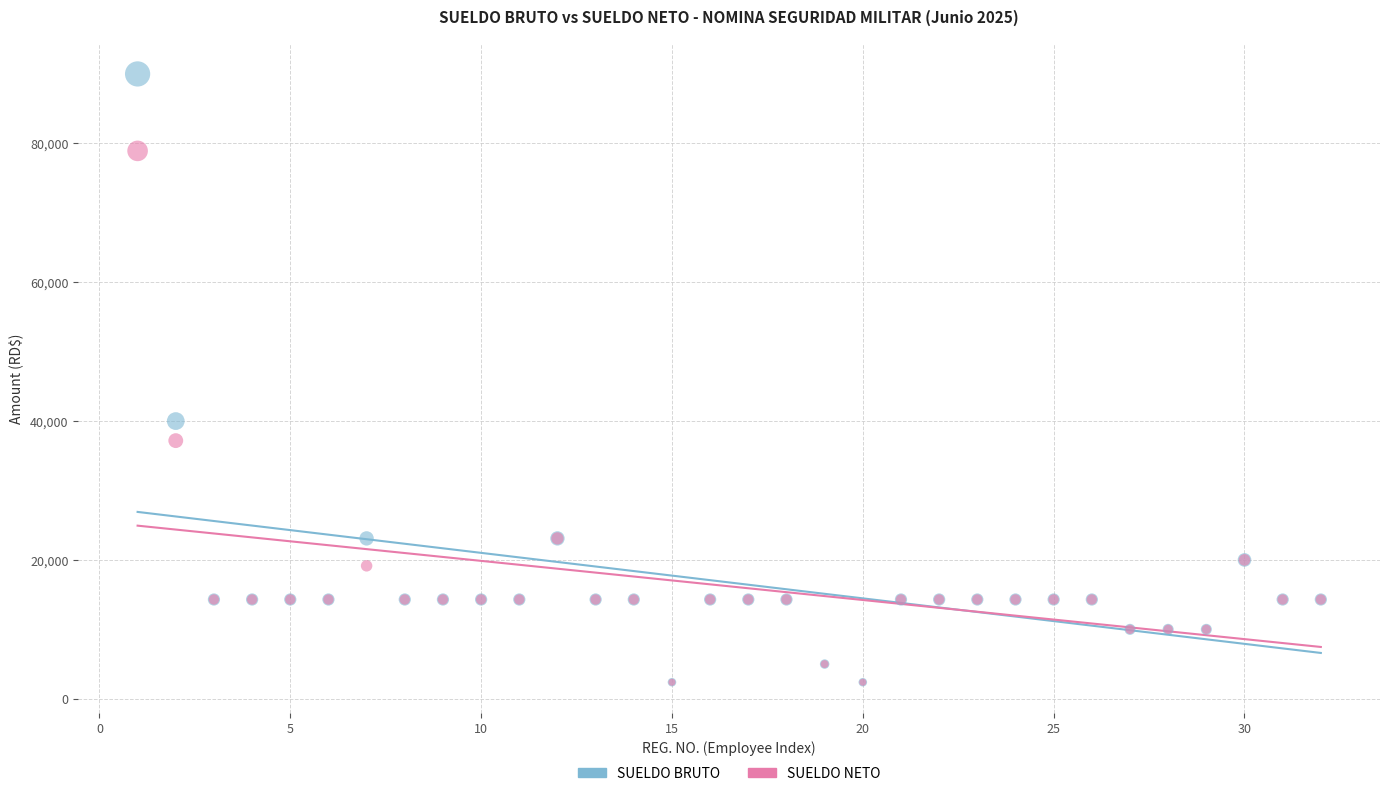

Across all series, what Y value is closest to 46191?

40000.0